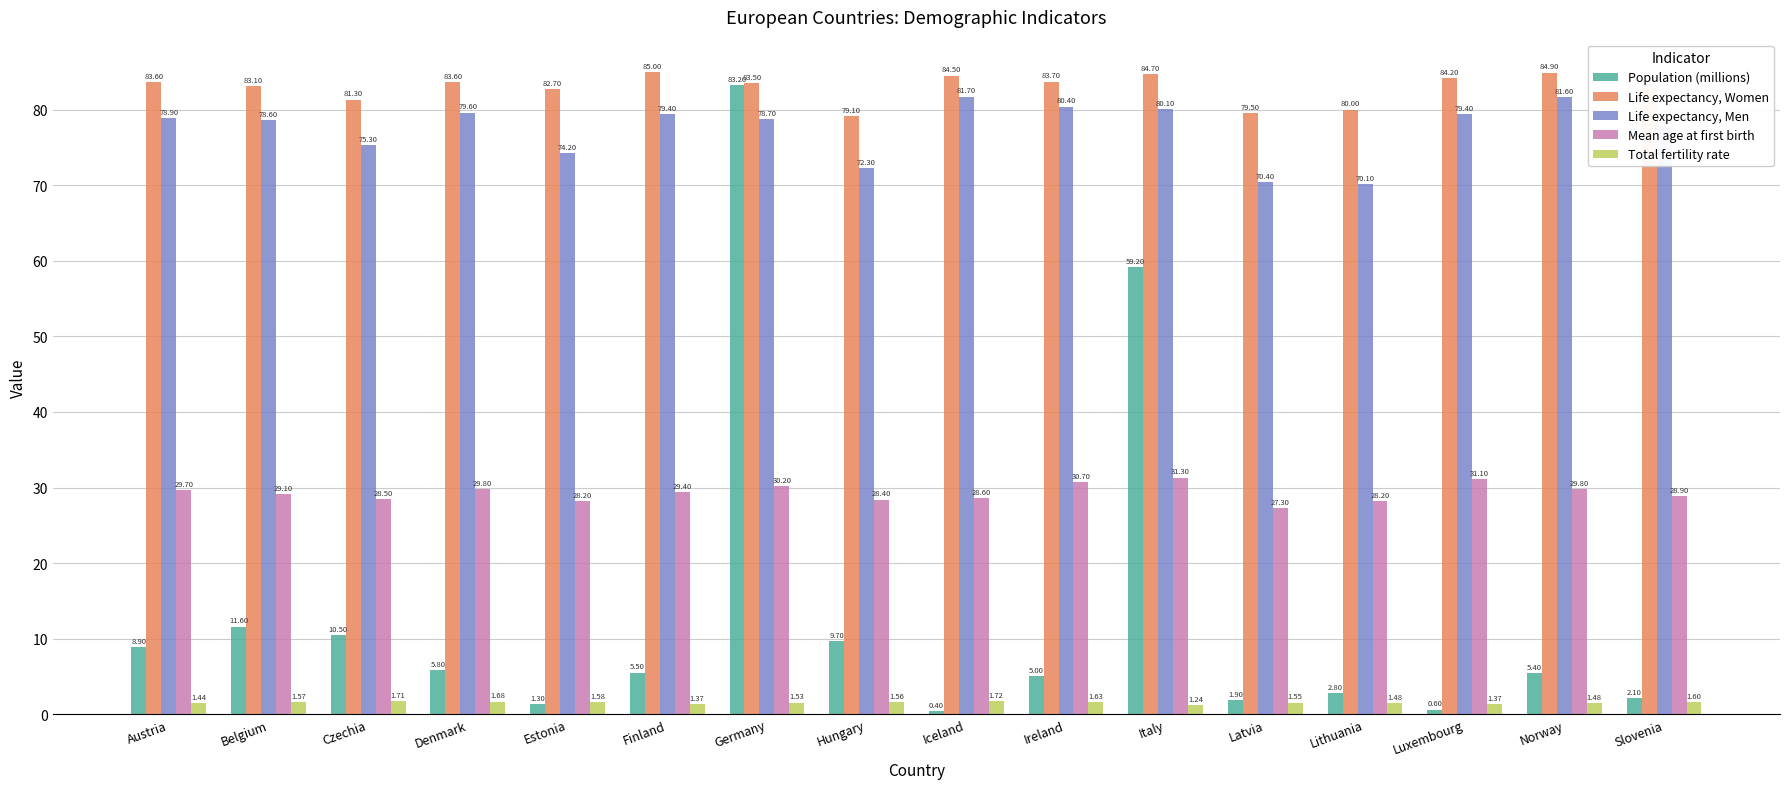

What is the difference between the Life expectancy, Men values at Luxembourg and Belgium?

0.8